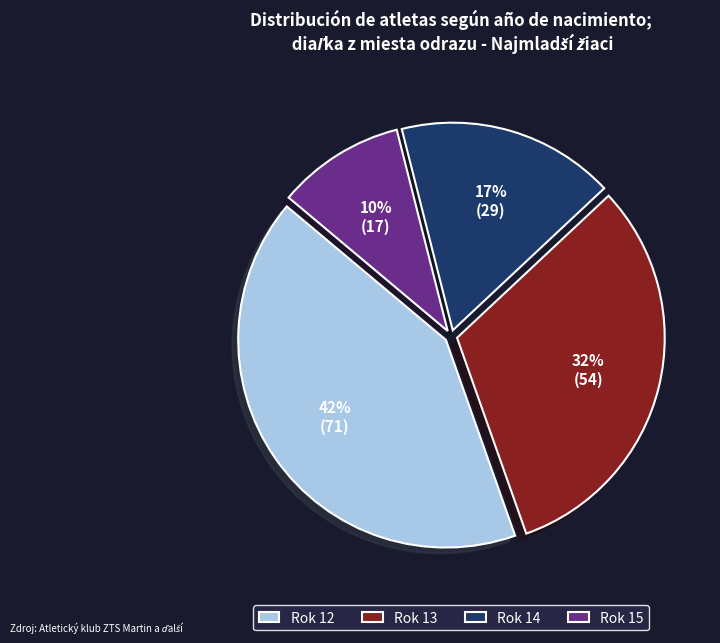

Is there any slice that represents more than half of the pie?

No